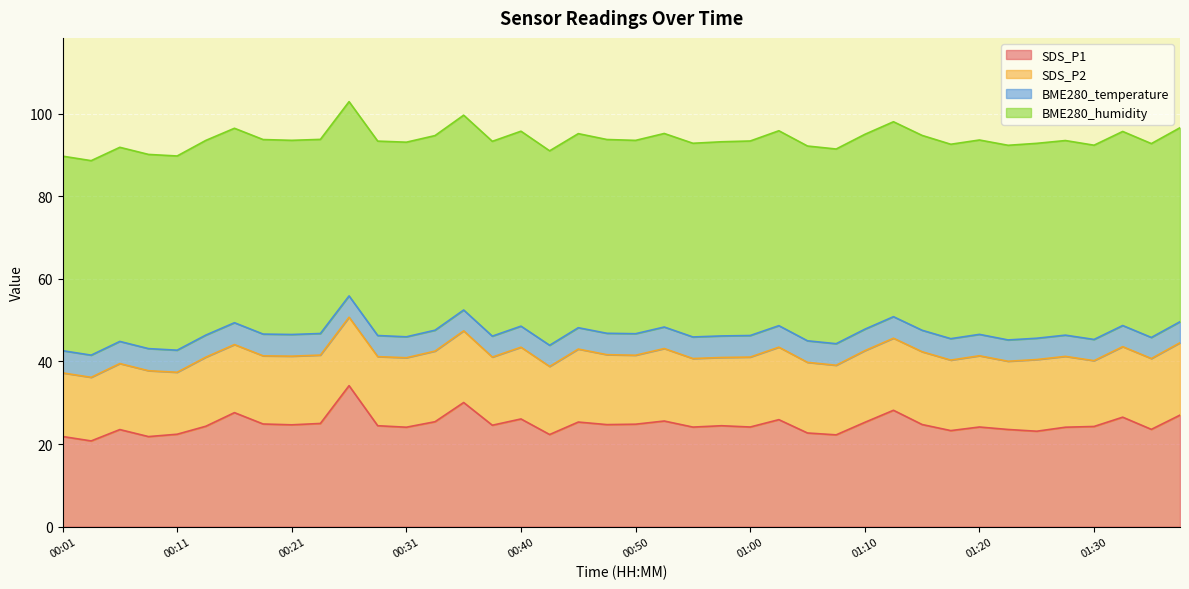

True or false: BME280_temperature and SDS_P1 cross at least once.

False